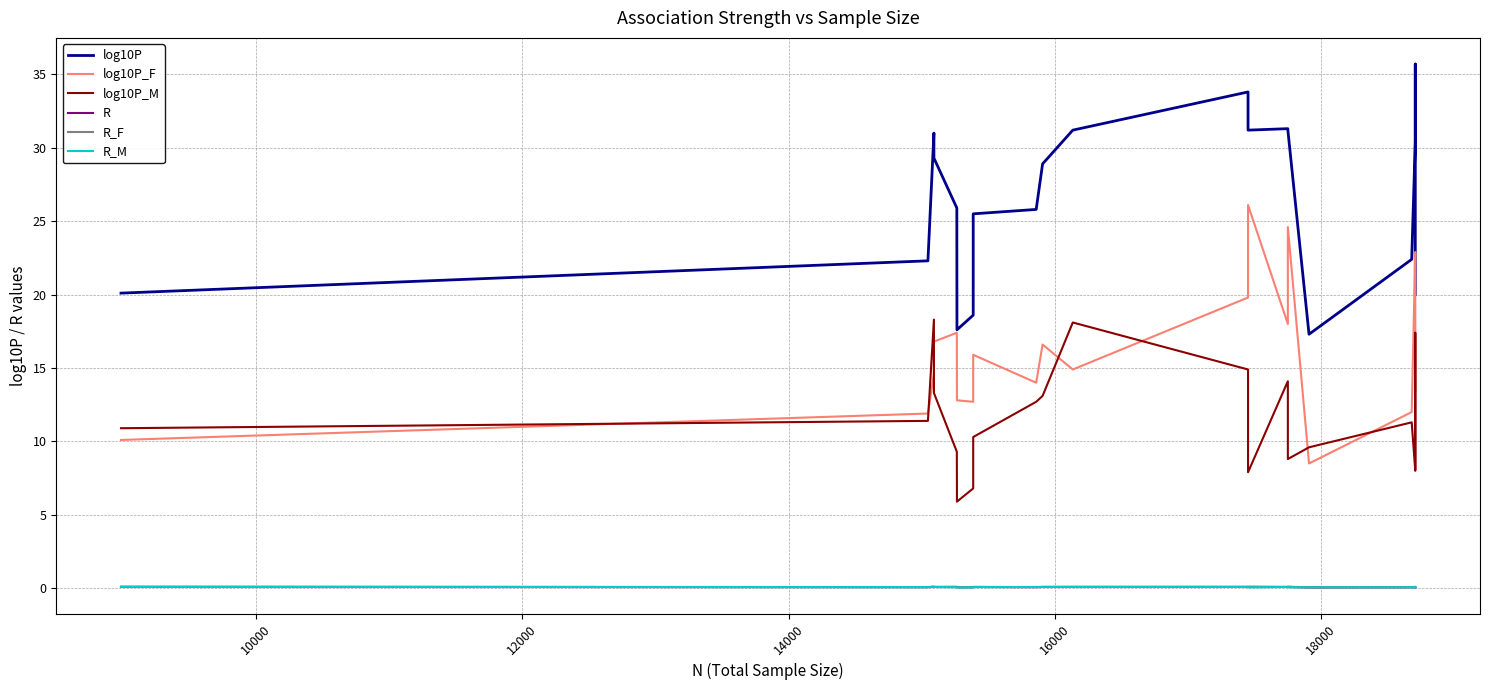

Which series has the largest range (max minus min)?

log10P